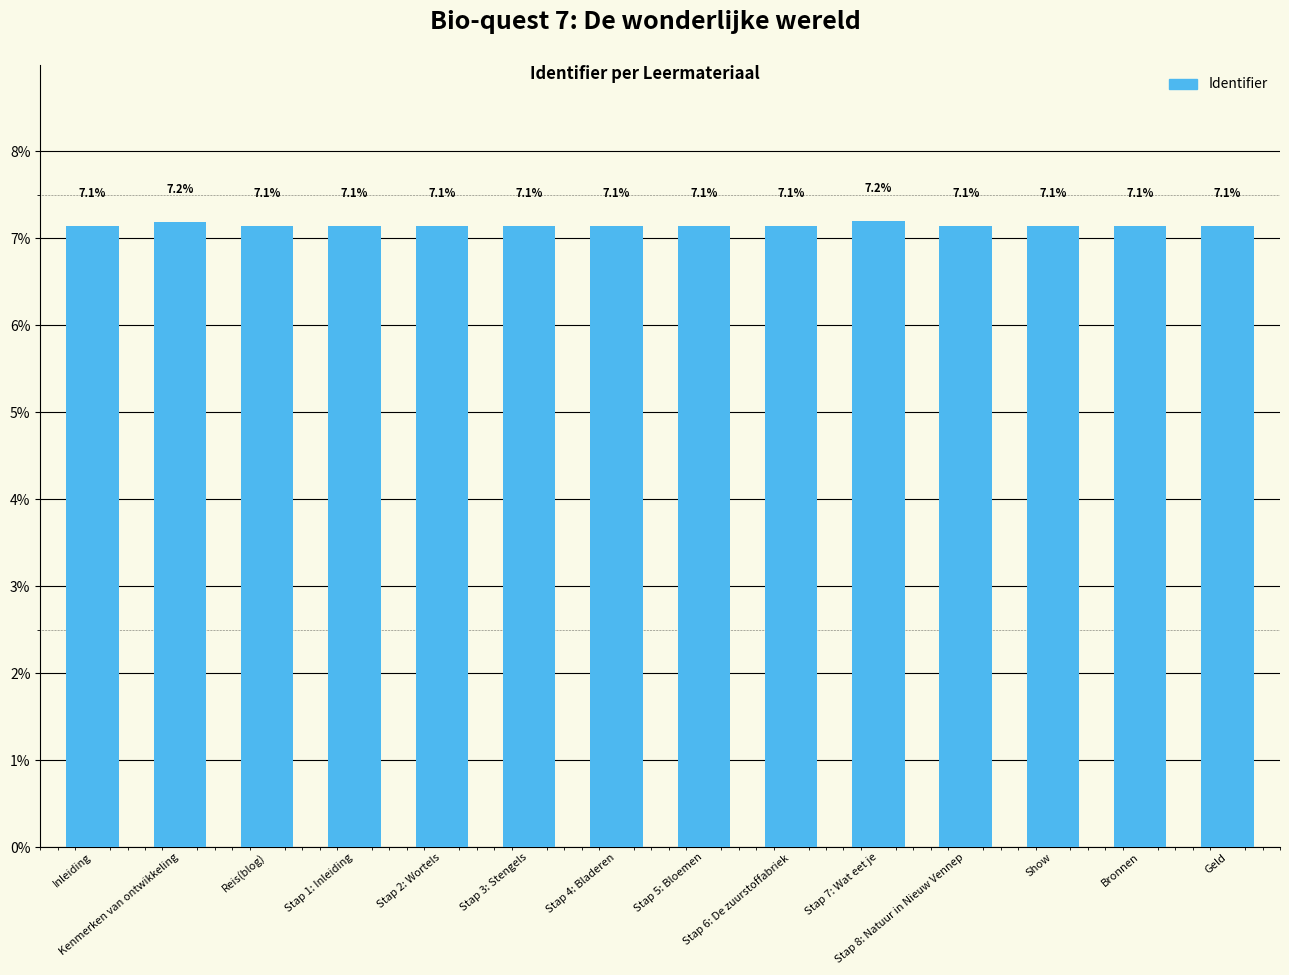

What is the smallest value displayed?

7.1